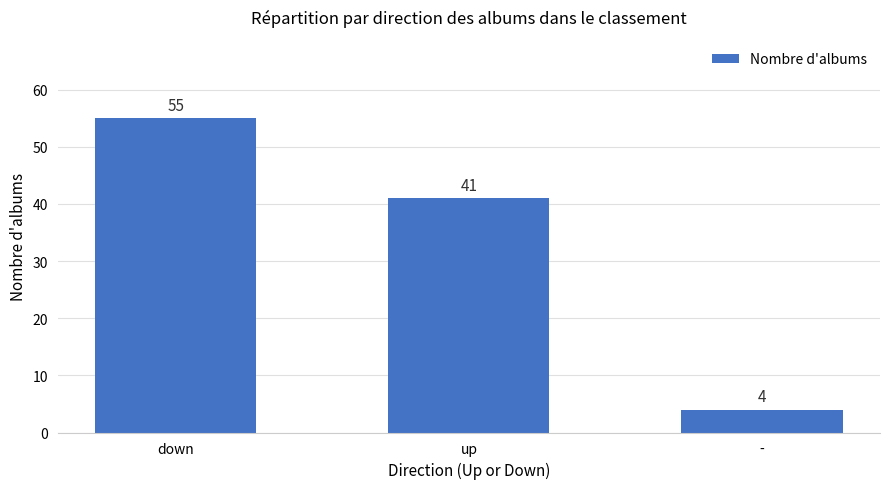

Reading left to right, extract all data points from this chart.

down=55	up=41	-=4